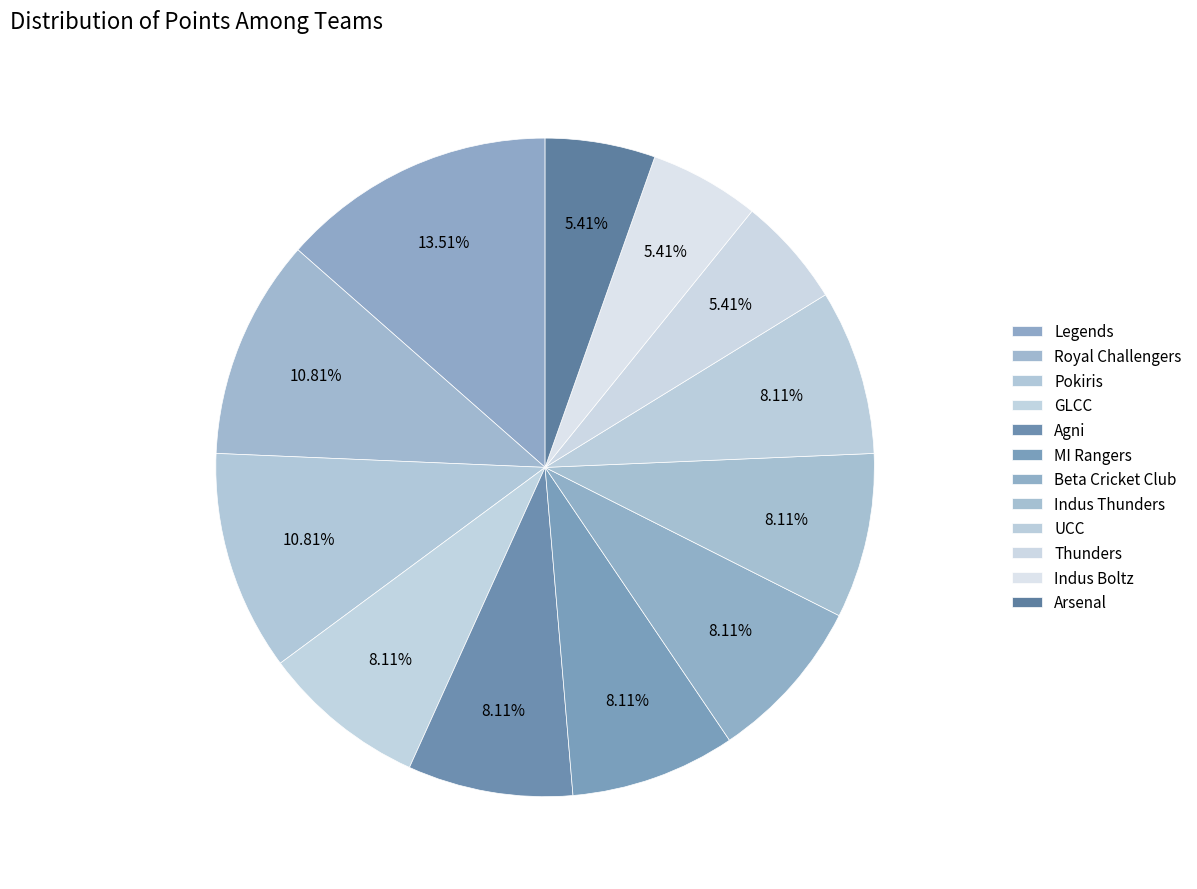

To the nearest percent, what portion does Indus Thunders represent?

8%